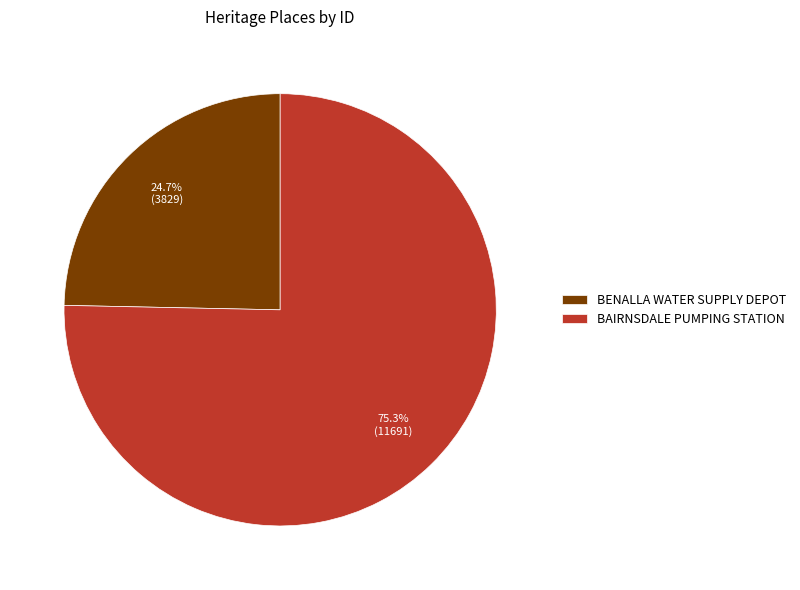

What is the ratio of the value at BENALLA WATER SUPPLY DEPOT to the value at BAIRNSDALE PUMPING STATION?

0.3